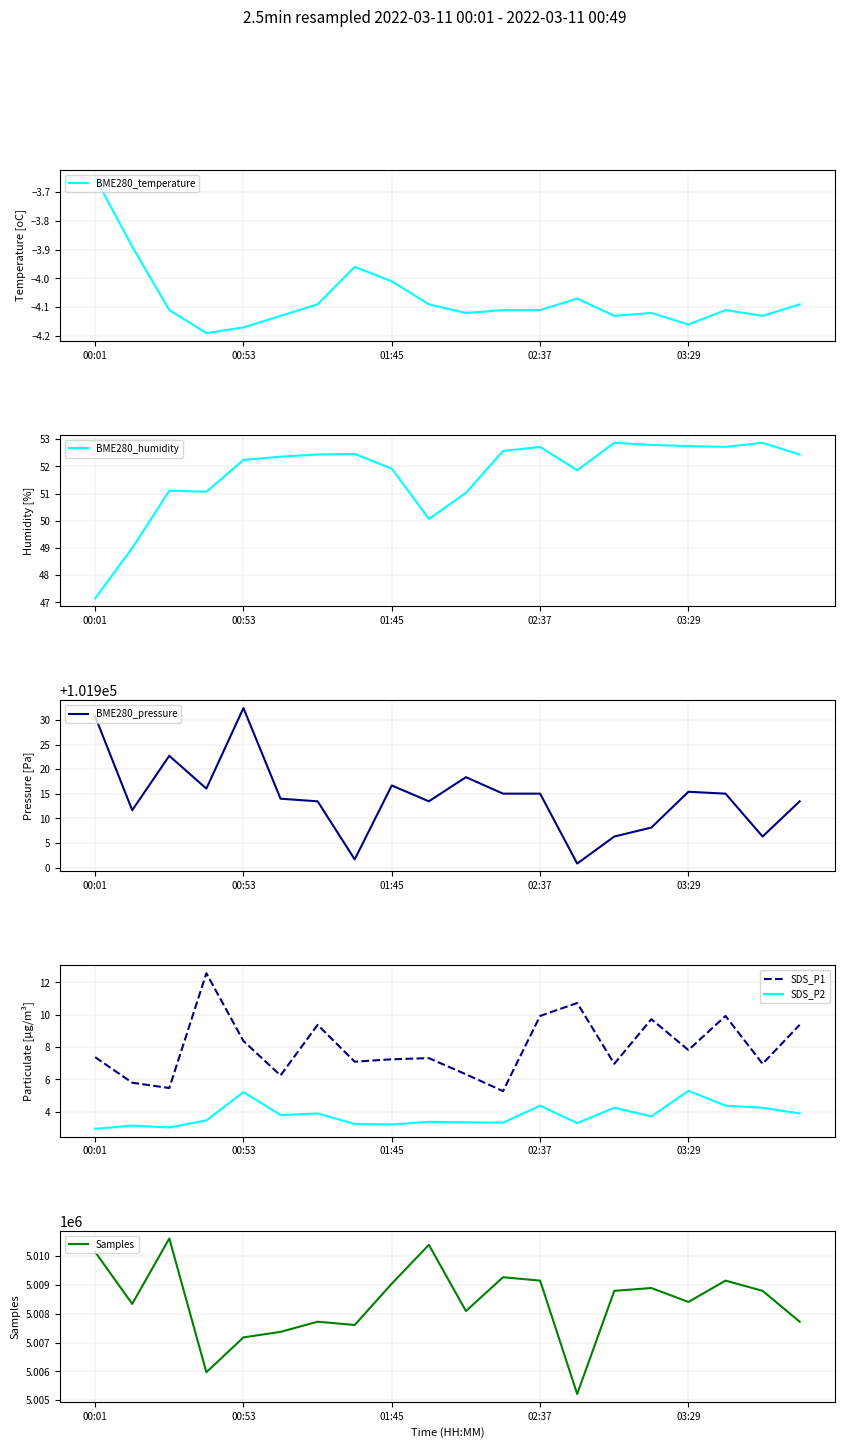

What is the greatest value displayed?

5010607.0